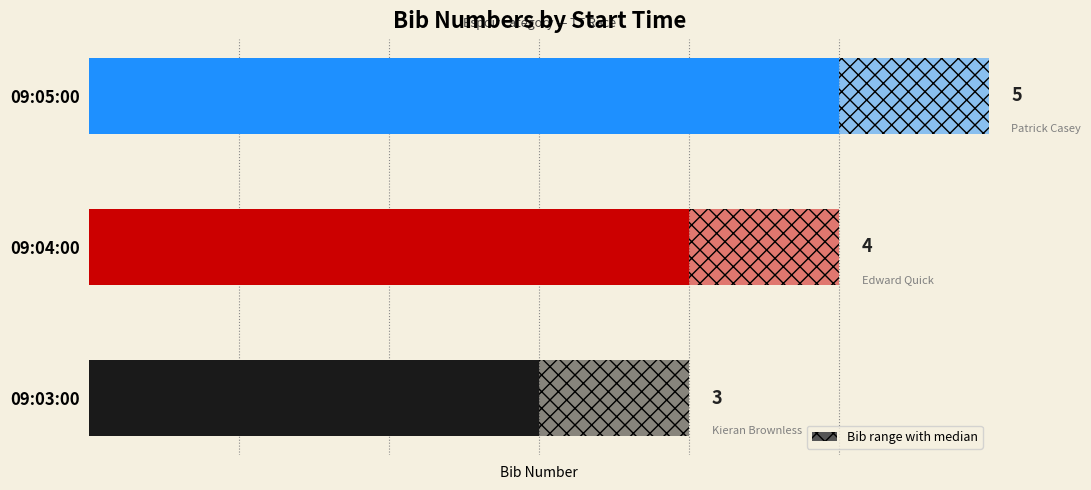

How many categories are shown in the chart?

3